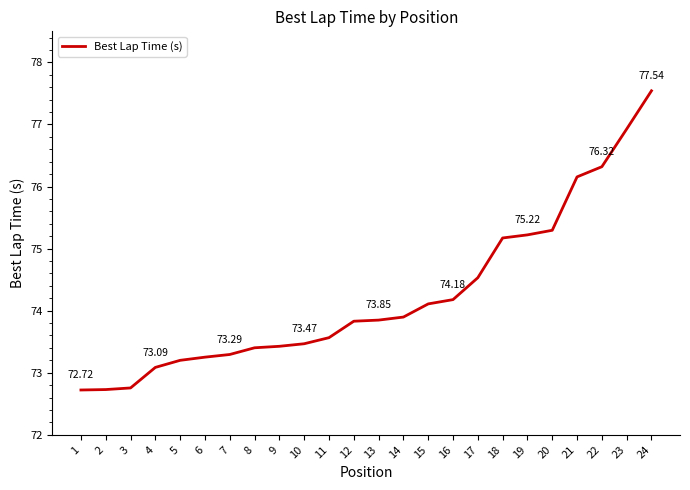

What is the average value?

74.2